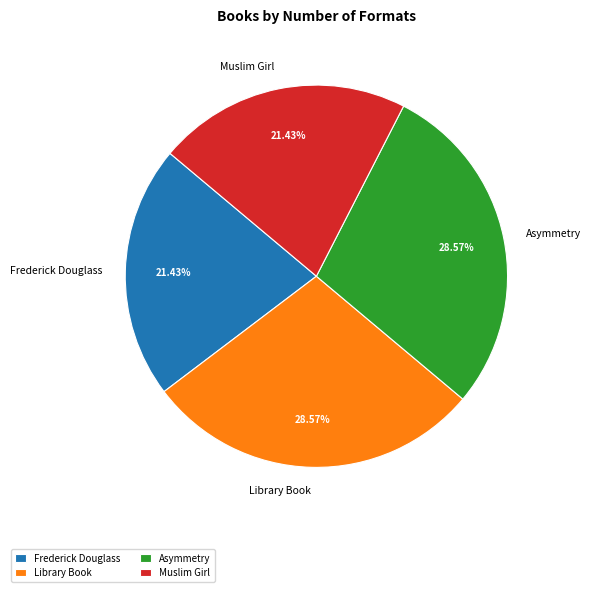

Between Library Book and Frederick Douglass, which is larger?

Library Book